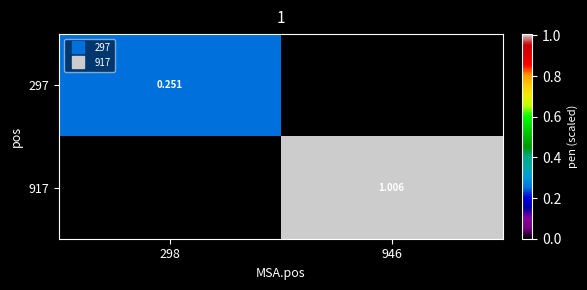

How many values in the 917 series are below 1?

1